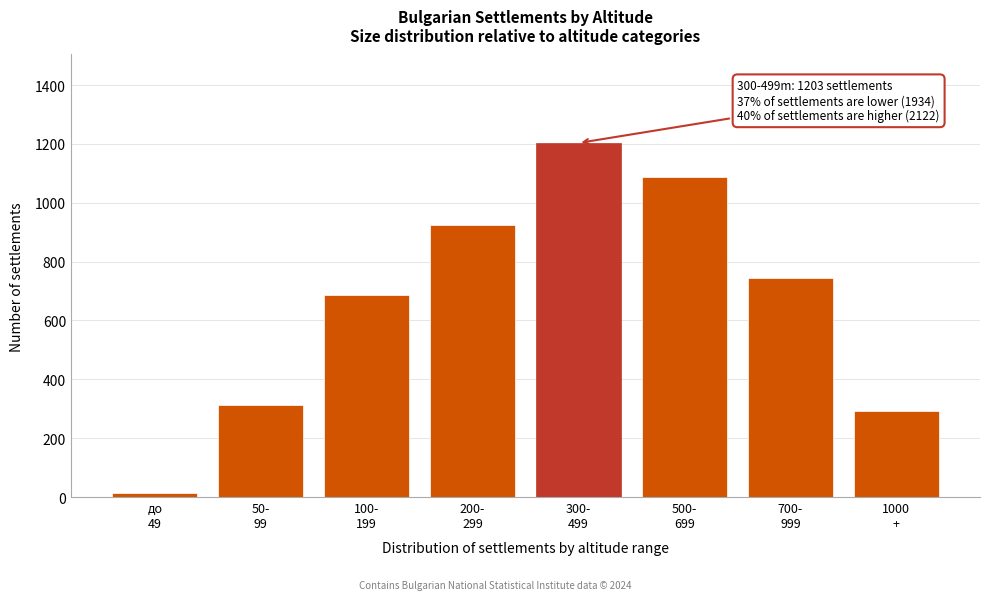

Reading left to right, what are all the values shown in this chart?

12	312	687	923	1203	1087	743	292